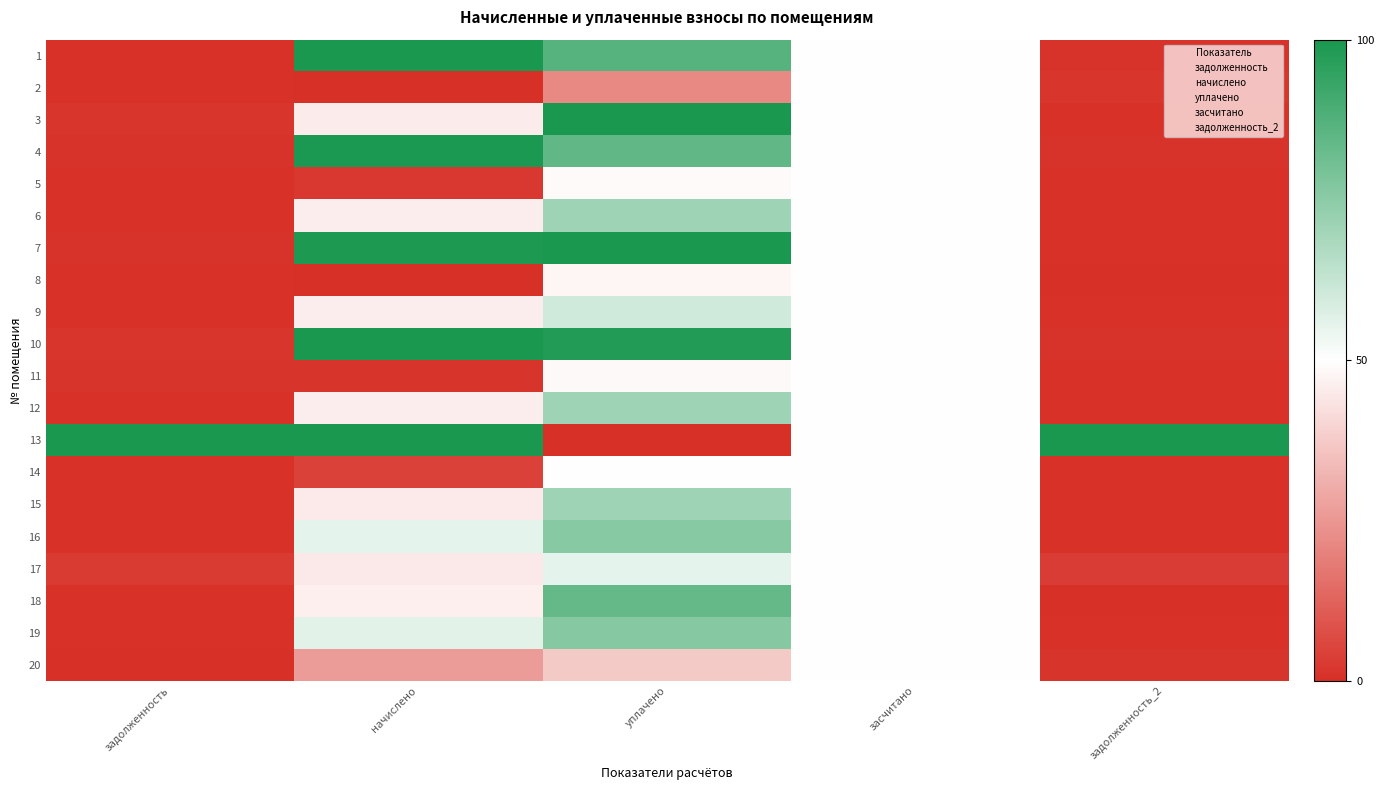

Reading left to right, transcribe all the data shown in this chart.

1: задолженность=0.0	начислено=1.0	уплачено=0.9	засчитано=0.5	задолженность_2=0.0
2: задолженность=0.0	начислено=0.0	уплачено=0.2	засчитано=0.5	задолженность_2=0.0
3: задолженность=0.0	начислено=0.5	уплачено=1.0	засчитано=0.5	задолженность_2=0.0
4: задолженность=0.0	начислено=1.0	уплачено=0.8	засчитано=0.5	задолженность_2=0.0
5: задолженность=0.0	начислено=0.0	уплачено=0.5	засчитано=0.5	задолженность_2=0.0
6: задолженность=0.0	начислено=0.5	уплачено=0.7	засчитано=0.5	задолженность_2=0.0
7: задолженность=0.0	начислено=1.0	уплачено=1.0	засчитано=0.5	задолженность_2=0.0
8: задолженность=0.0	начислено=0.0	уплачено=0.5	засчитано=0.5	задолженность_2=0.0
9: задолженность=0.0	начислено=0.5	уплачено=0.6	засчитано=0.5	задолженность_2=0.0
10: задолженность=0.0	начислено=1.0	уплачено=1.0	засчитано=0.5	задолженность_2=0.0
11: задолженность=0.0	начислено=0.0	уплачено=0.5	засчитано=0.5	задолженность_2=0.0
12: задолженность=0.0	начислено=0.5	уплачено=0.7	засчитано=0.5	задолженность_2=0.0
13: задолженность=1.0	начислено=1.0	уплачено=0.0	засчитано=0.5	задолженность_2=1.0
14: задолженность=0.0	начислено=0.0	уплачено=0.5	засчитано=0.5	задолженность_2=0.0
15: задолженность=0.0	начислено=0.5	уплачено=0.7	засчитано=0.5	задолженность_2=0.0
16: задолженность=0.0	начислено=0.6	уплачено=0.8	засчитано=0.5	задолженность_2=0.0
17: задолженность=0.0	начислено=0.4	уплачено=0.6	засчитано=0.5	задолженность_2=0.0
18: задолженность=0.0	начислено=0.5	уплачено=0.8	засчитано=0.5	задолженность_2=0.0
19: задолженность=0.0	начислено=0.6	уплачено=0.8	засчитано=0.5	задолженность_2=0.0
20: задолженность=0.0	начислено=0.3	уплачено=0.4	засчитано=0.5	задолженность_2=0.0